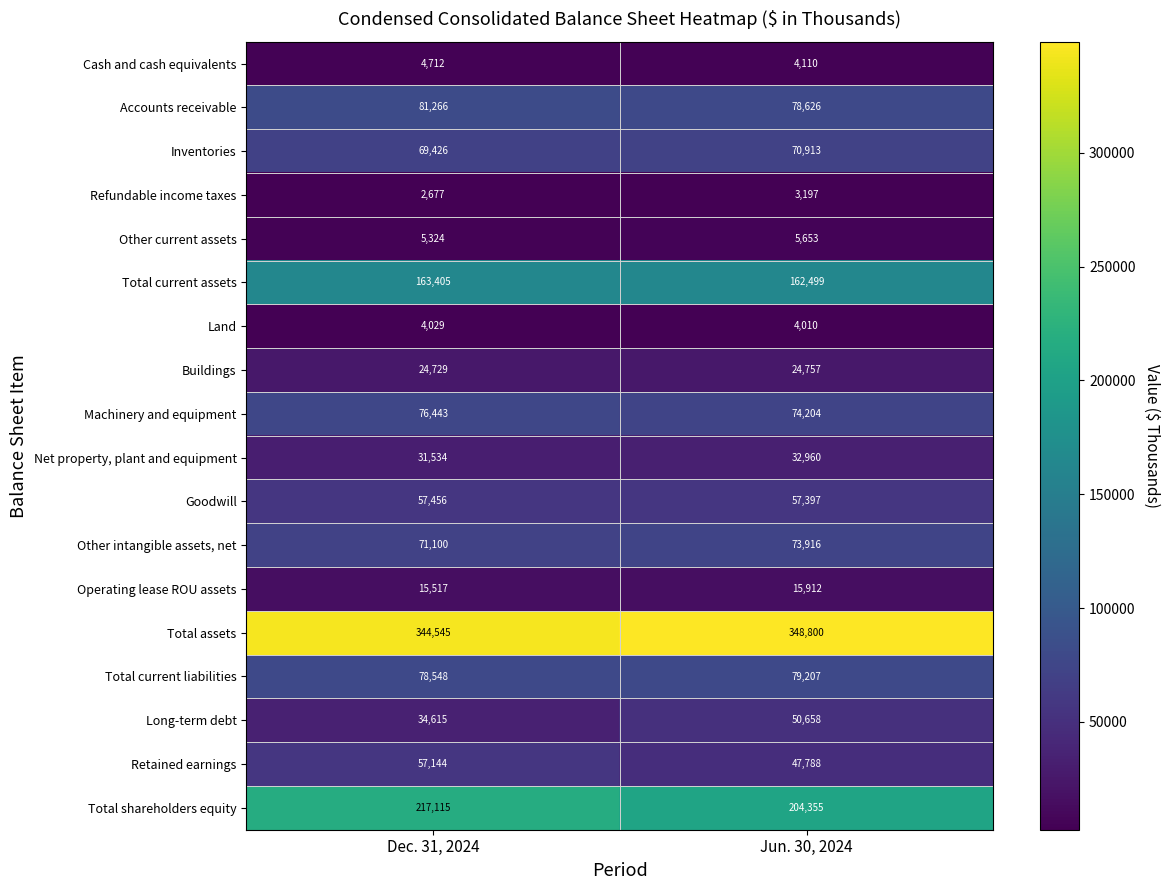

The Net property, plant and equipment series shows 31534 at Dec. 31, 2024. True or false?

True